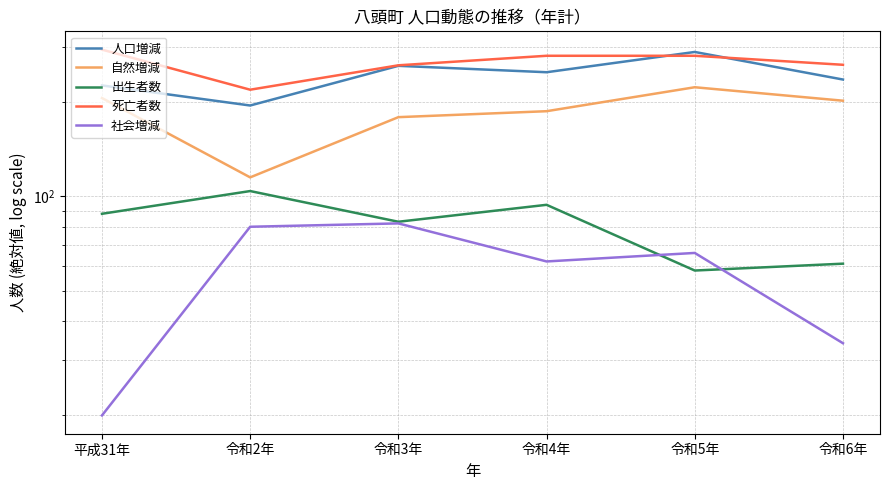

True or false: 死亡者数 has a value of 294 at 平成31年.

True